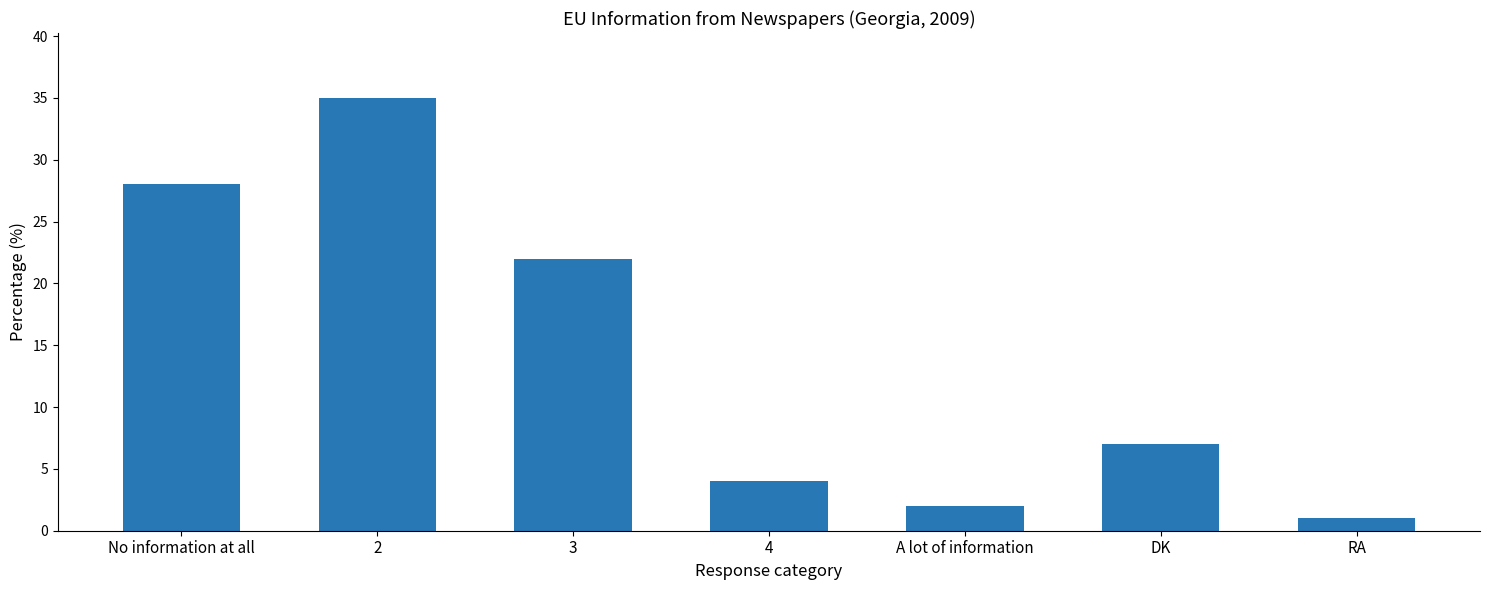

Count the number of data series in this chart.

1